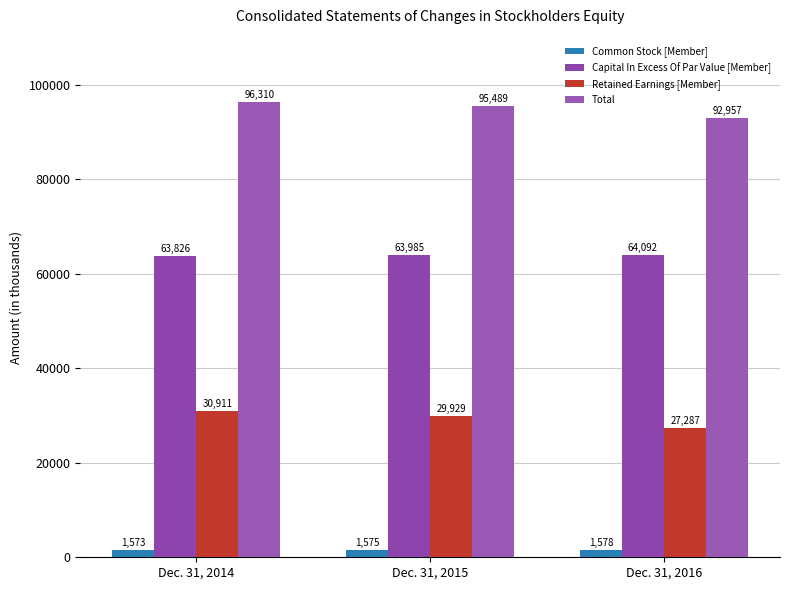

The value of Retained Earnings [Member] at Dec. 31, 2015 is 50733. True or false?

False